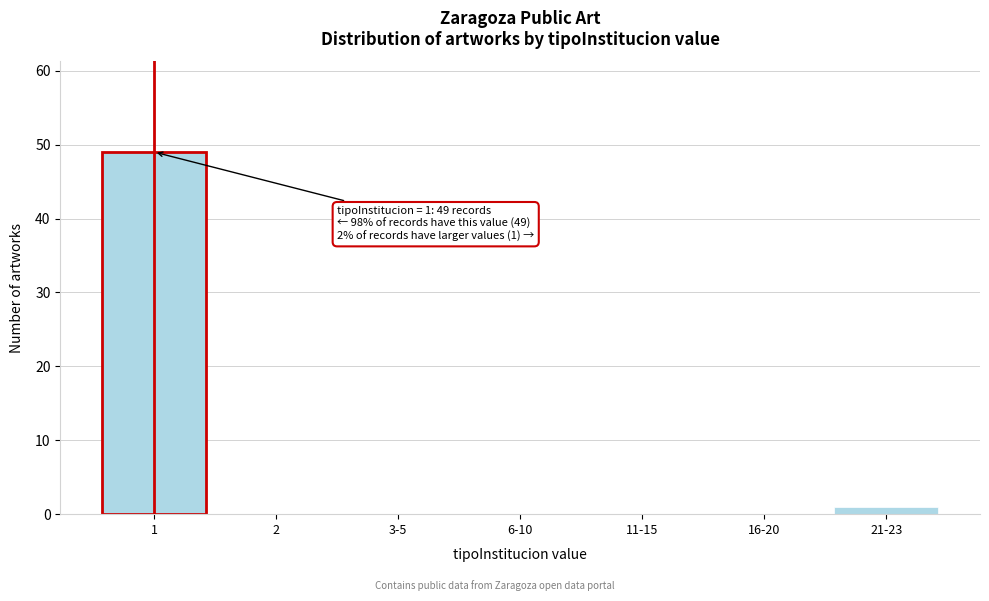

Reading left to right, extract all data points from this chart.

1=49	2=0	3-5=0	6-10=0	11-15=0	16-20=0	21-23=1